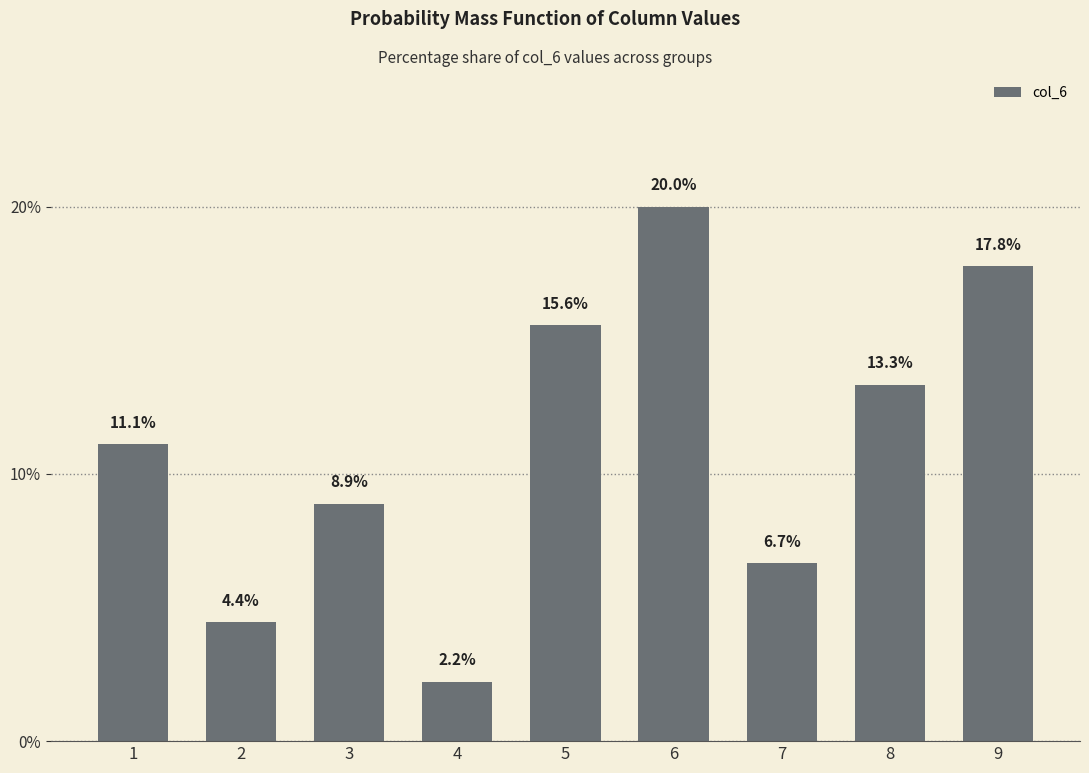

Which label corresponds to the smallest value in the chart?

4